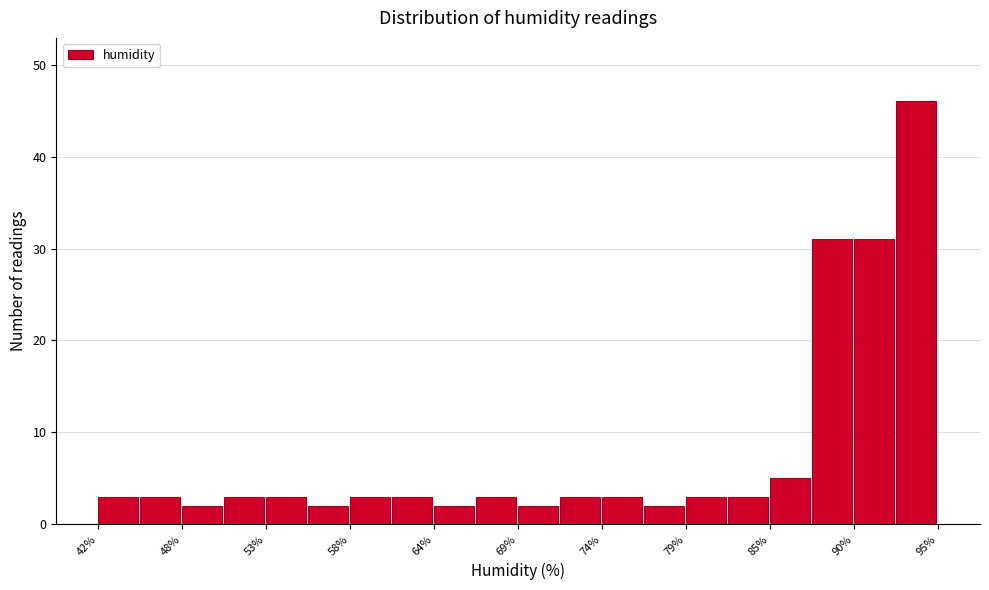

Around what value on the x-axis is the tallest bar? Give the approximate position of its centre, as read against the axis.

94